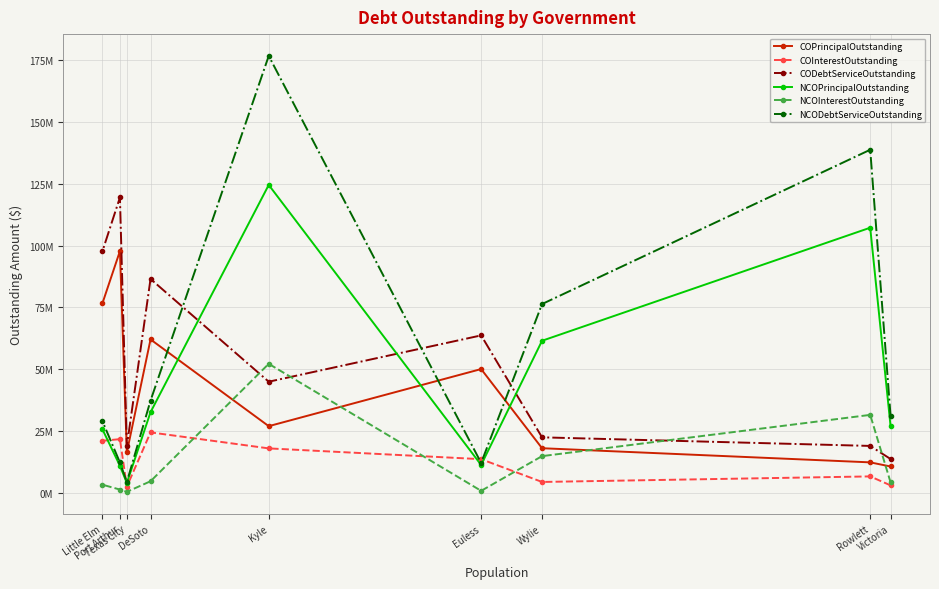

List the labels in order of CODebtServiceOutstanding value, smallest first.

Victoria, Texas City, Rowlett, Wylie, Kyle, Euless, DeSoto, Little Elm, Port Arthur